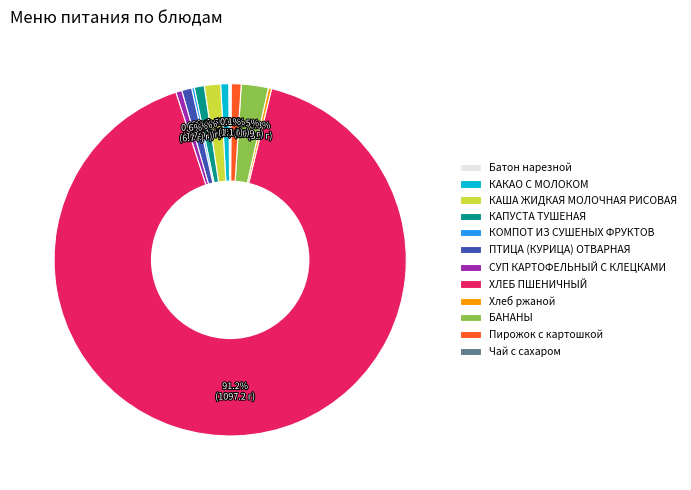

Is the sum of ХЛЕБ ПШЕНИЧНЫЙ and БАНАНЫ greater than half?

Yes